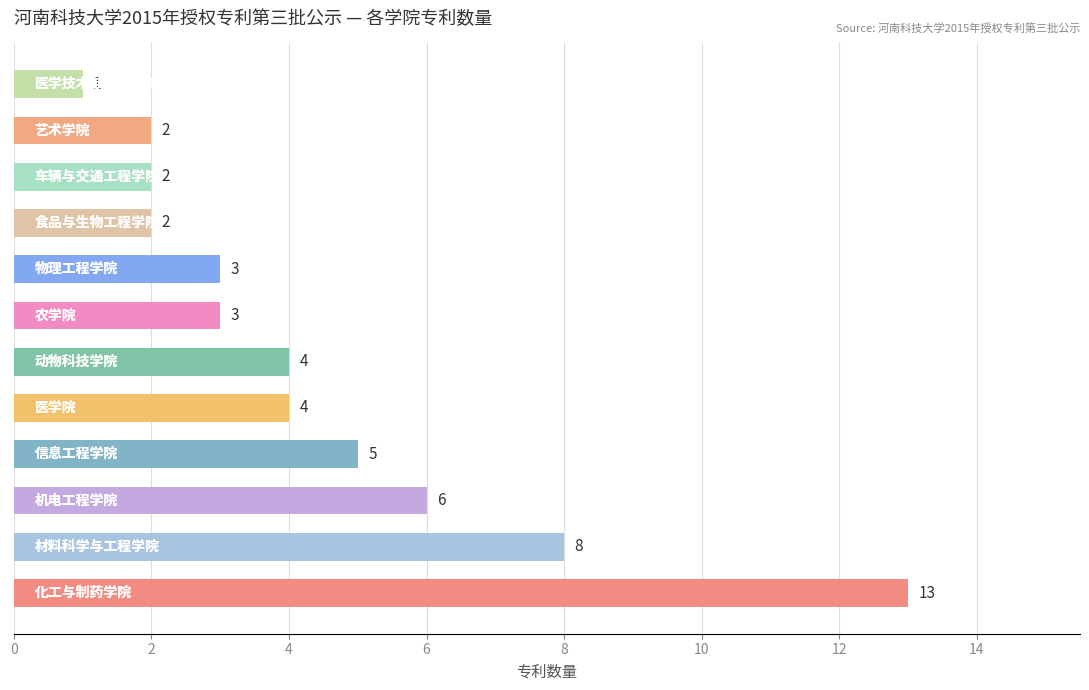

What is the greatest value displayed?

13